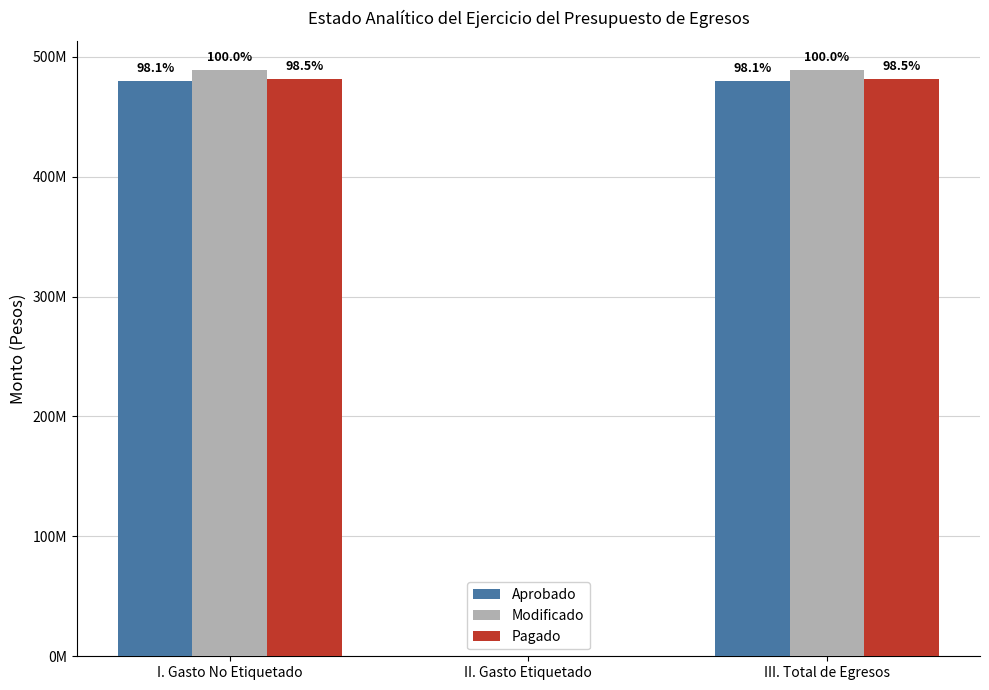

Does the chart contain stacked bars?

No